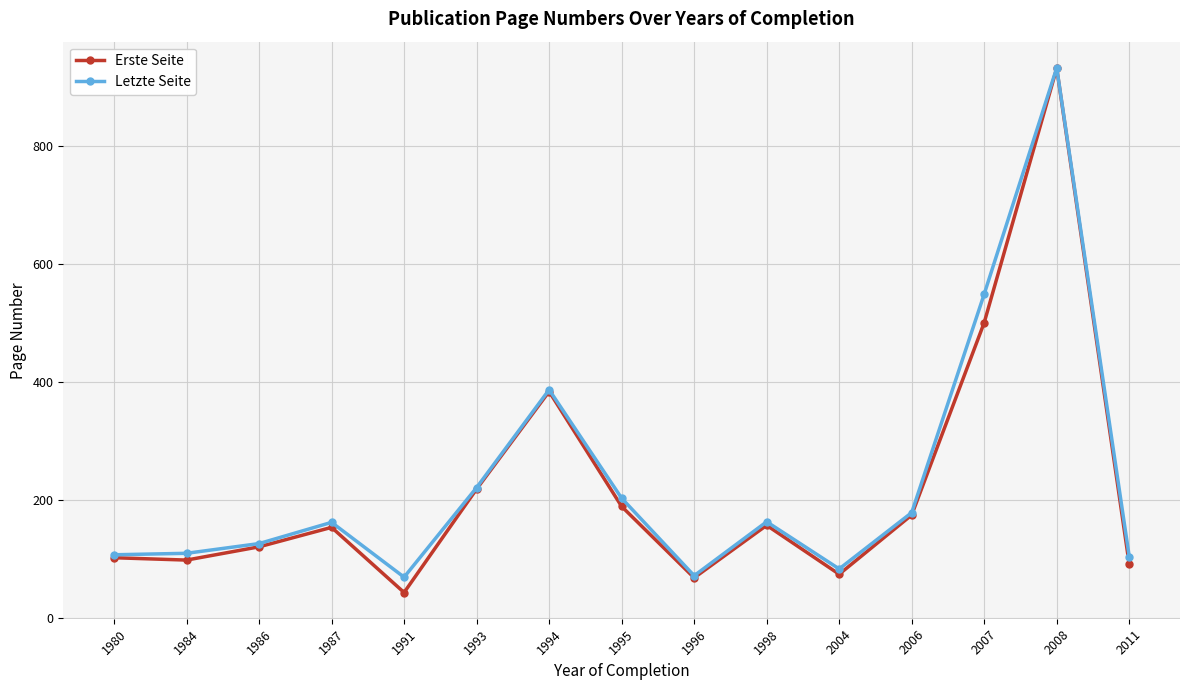

What is the average value of the Erste Seite series?

220.4